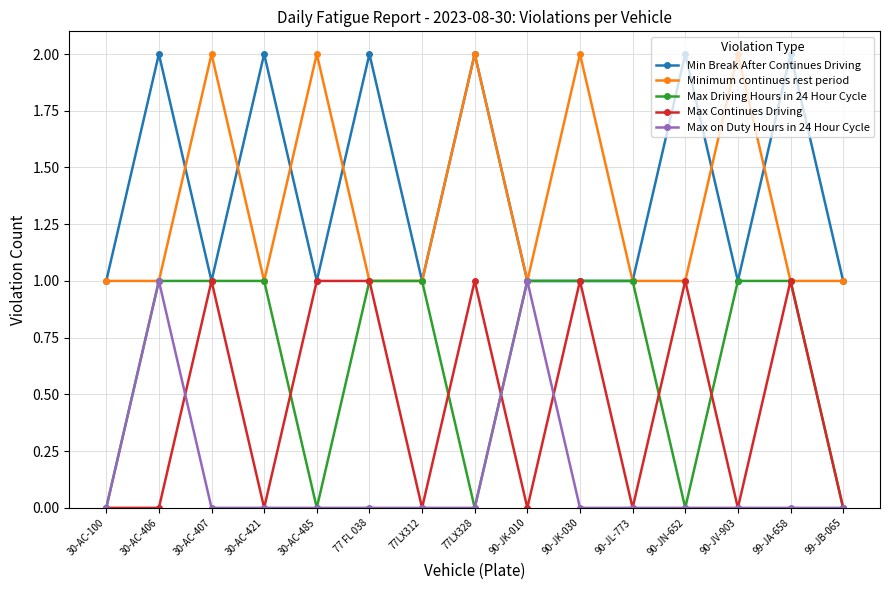

The value of Minimum continues rest period at 90-JV-903 is 1. True or false?

False